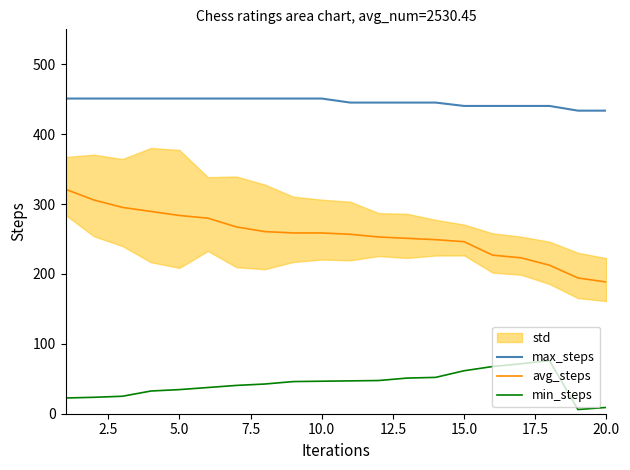

What is the maximum value for avg_steps?

321.2